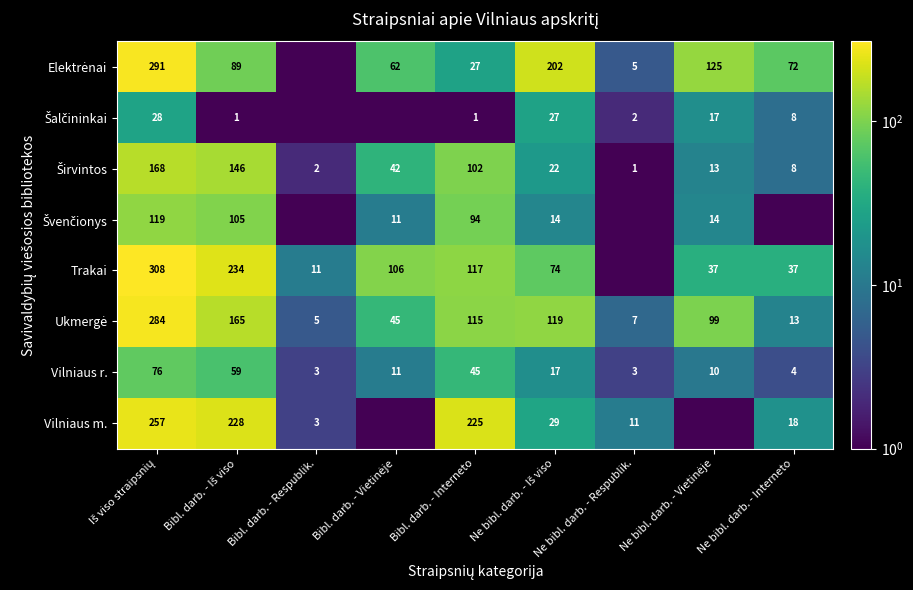

At how many categories does at least one series exceed 91?

6